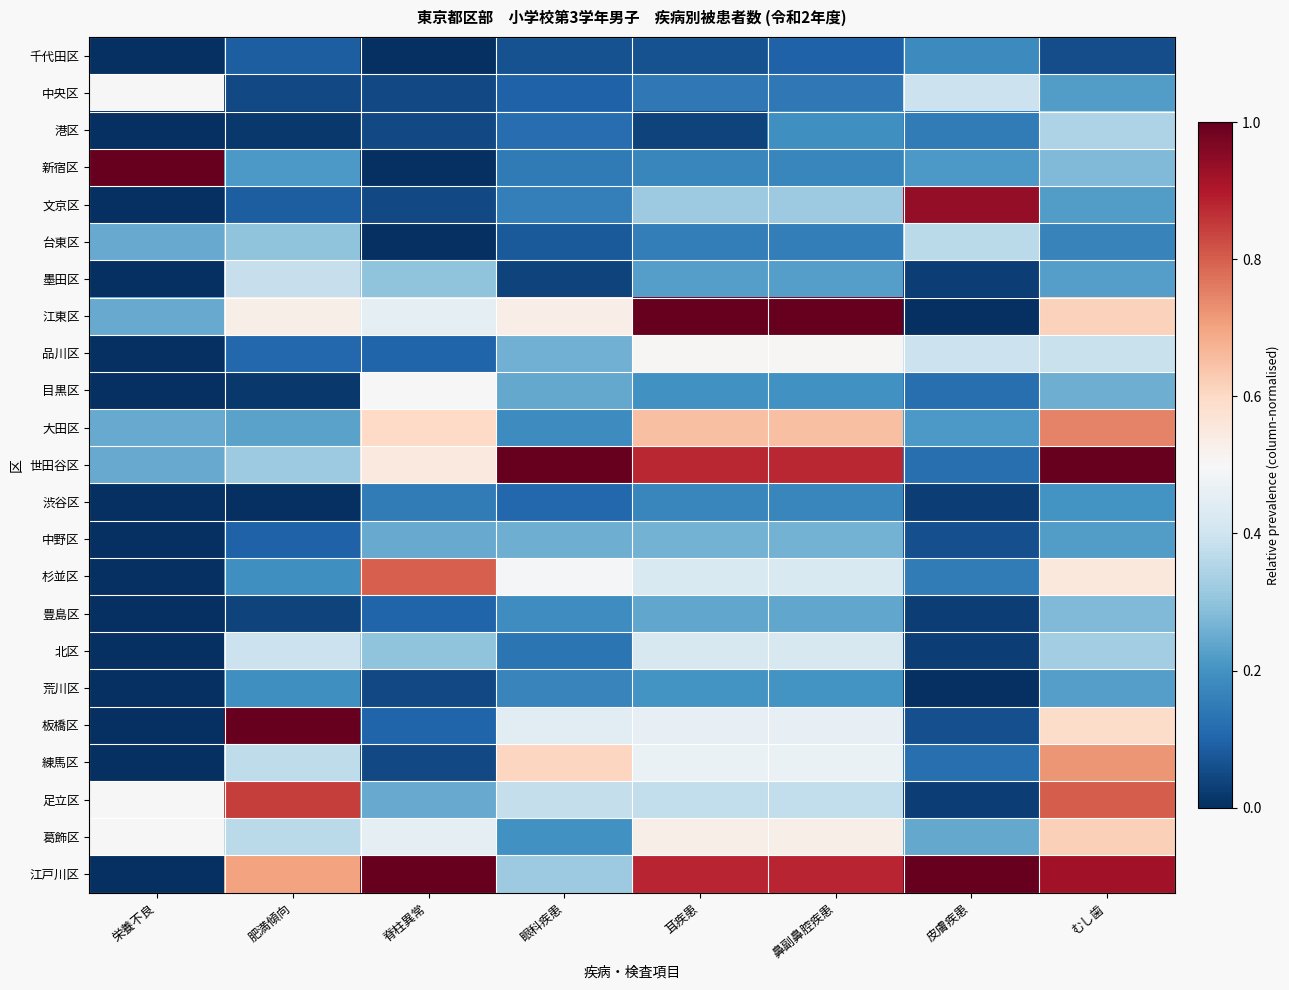

Which has a higher value, 耳疾患 or 眼科疾患?

眼科疾患